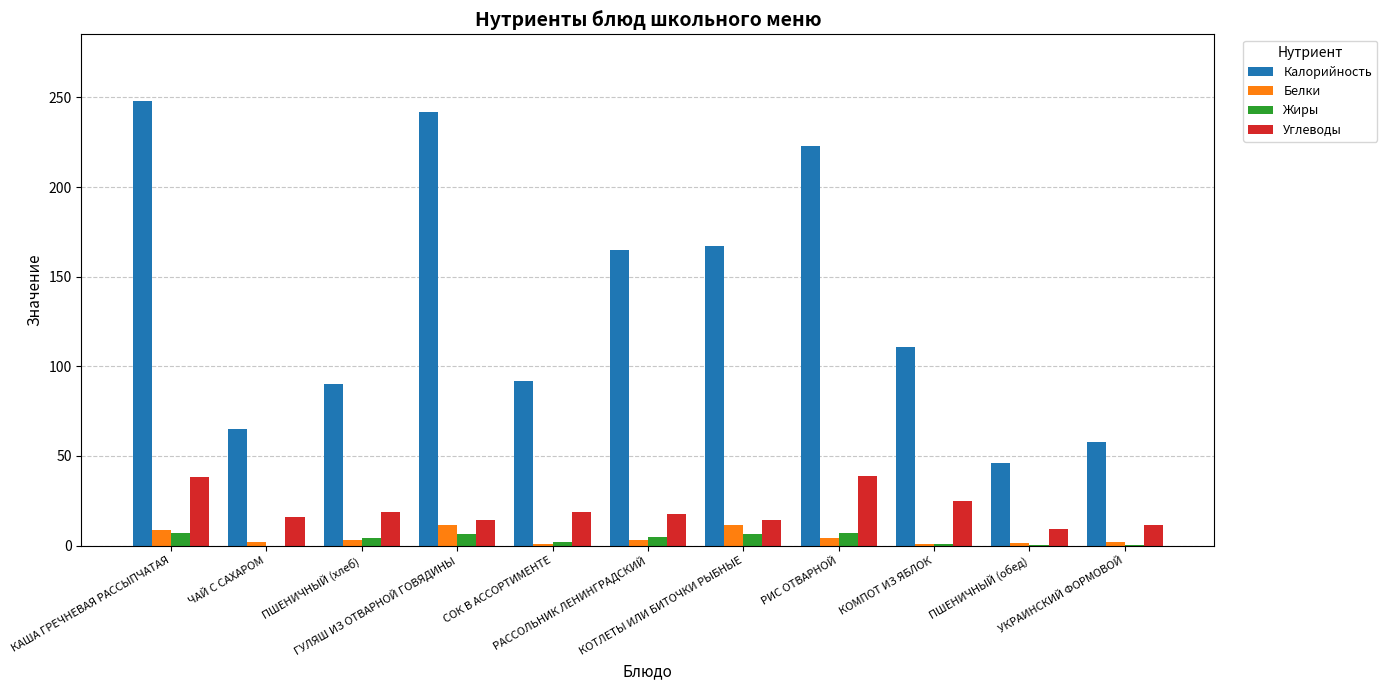

What is the difference between the Жиры values at ГУЛЯШ ИЗ ОТВАРНОЙ ГОВЯДИНЫ and ПШЕНИЧНЫЙ (хлеб)?

2.4